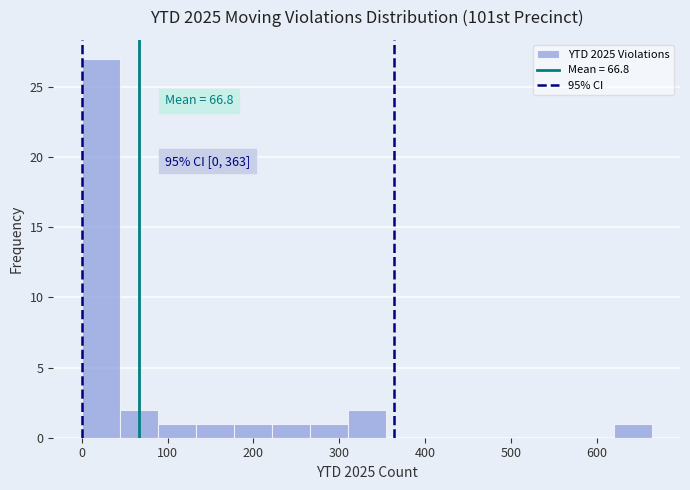

Over which range of the x-axis is the bar tallest?

0 to 40